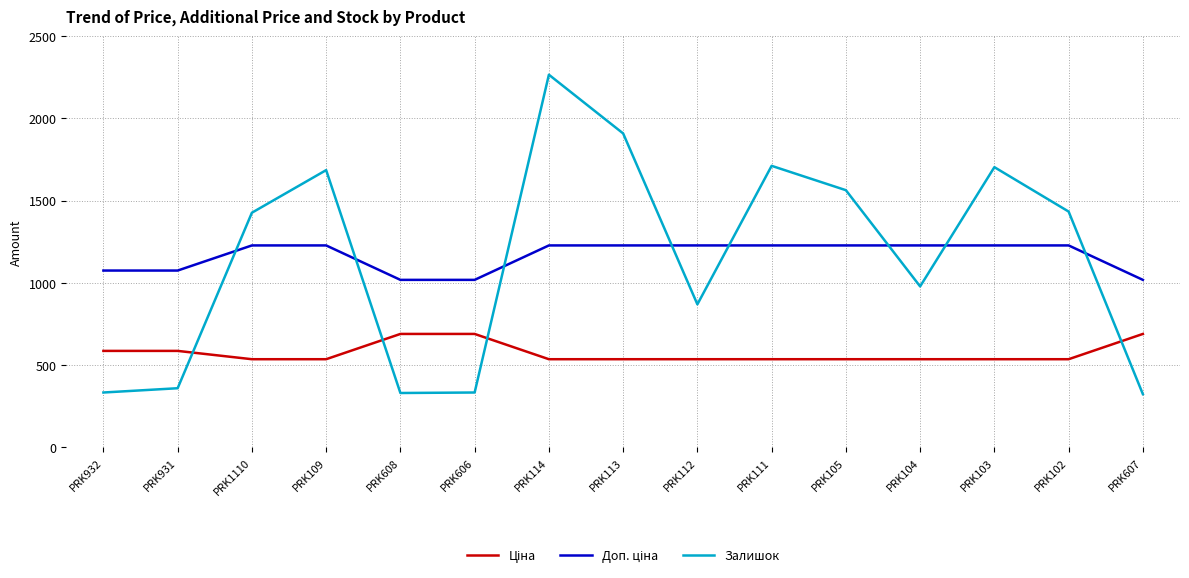

How many distinct data groups are displayed?

3